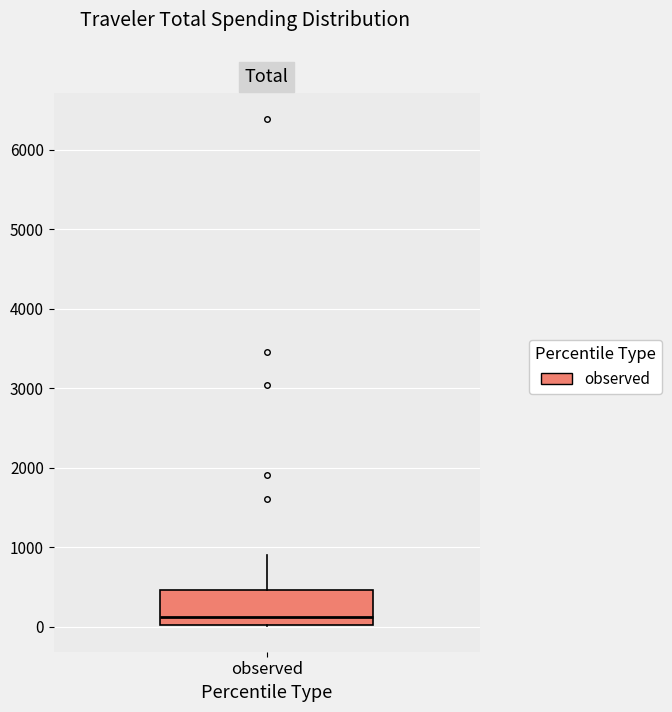

Where is the lower edge of the box for observed on the y-axis? The values are not printed on the chart, so give them approximately, as read against the axis.

0